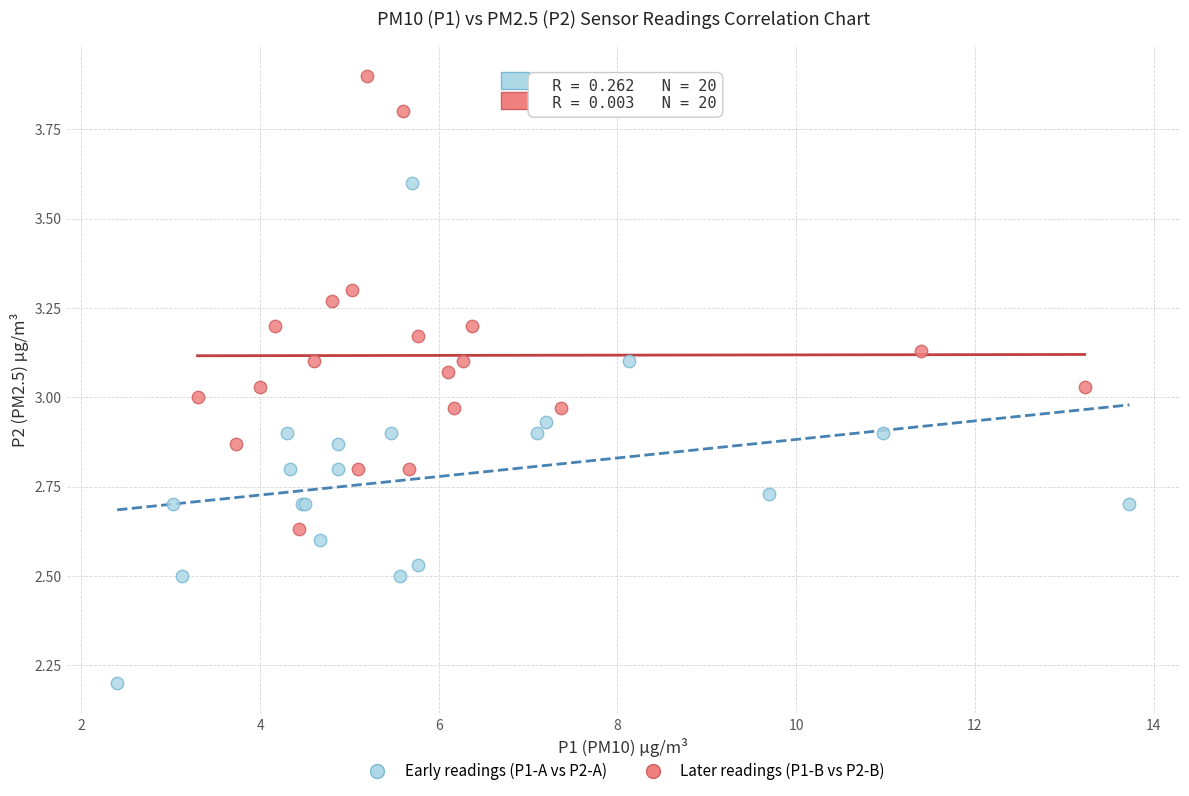

Which series reaches the minimum Y coordinate?

Early readings (P1-A vs P2-A)